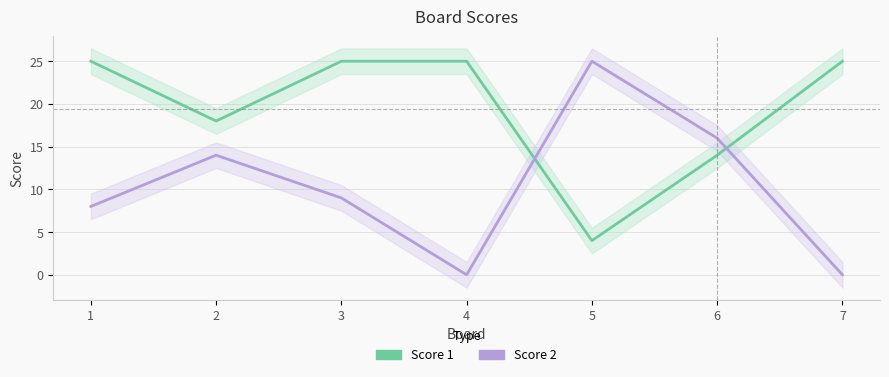

Rank the series by their average value, from highest to lowest.

Score 1, Score 2